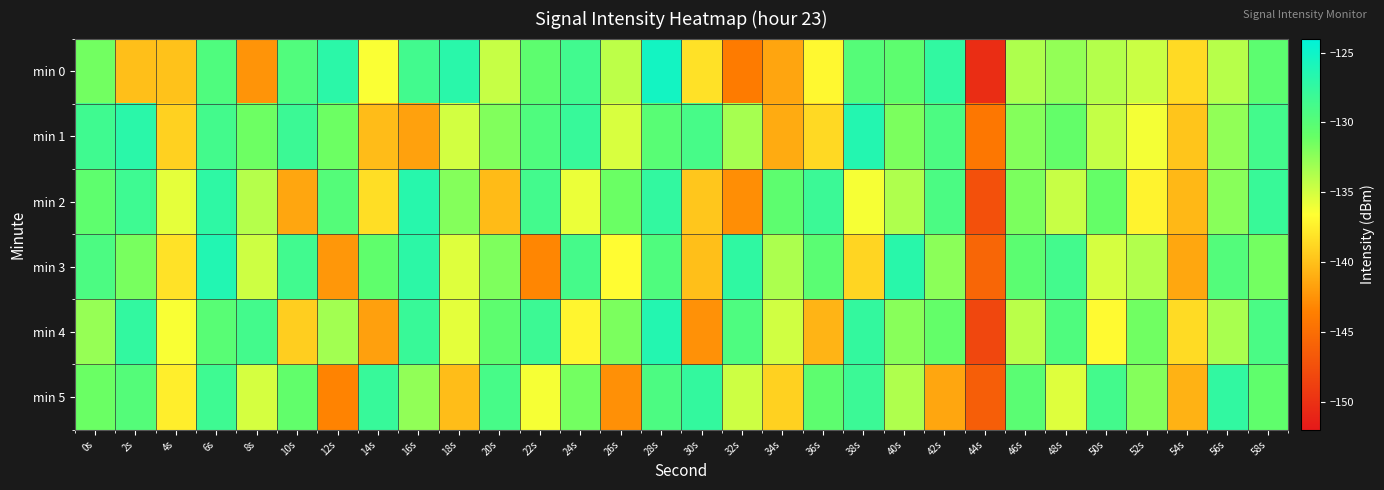

At 44s, list the series in order from largest to smallest.

min 1, min 3, min 5, min 2, min 4, min 0